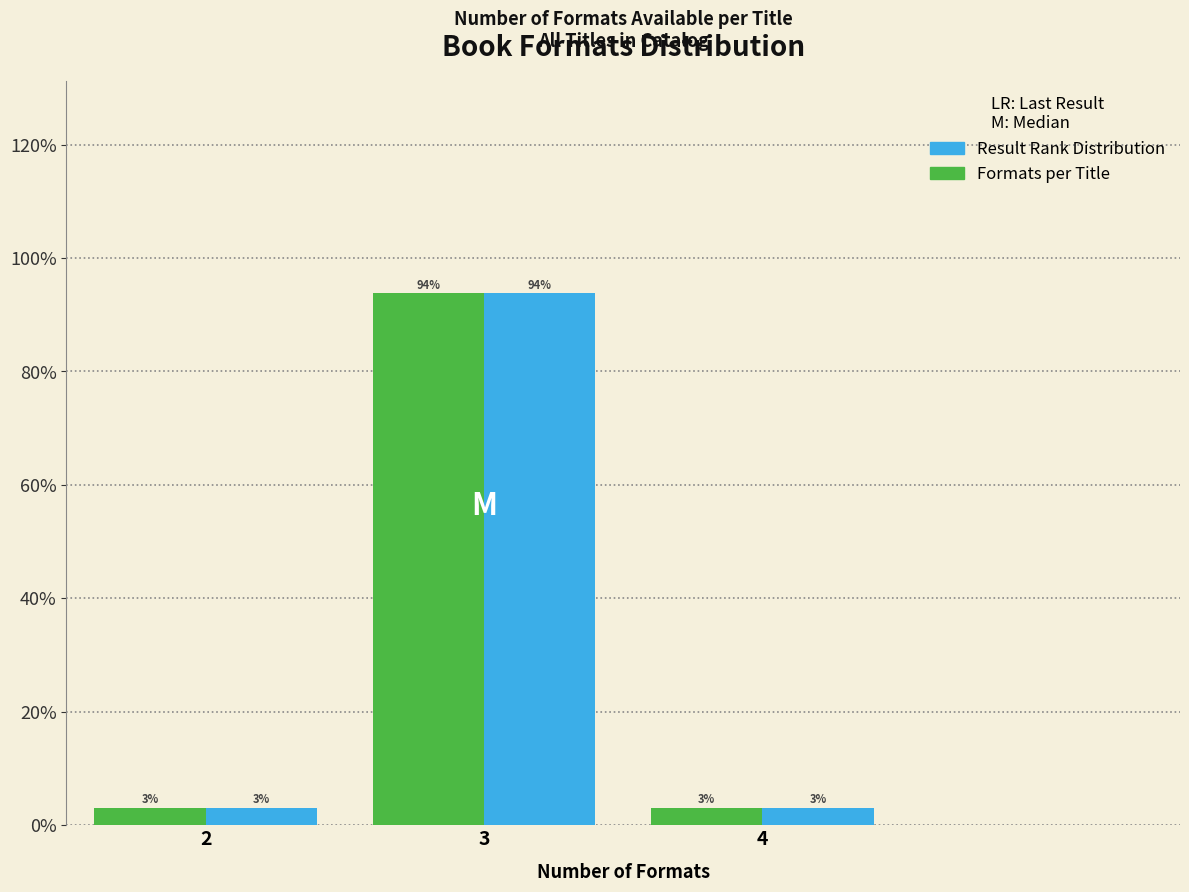

Are the bars horizontal?

No